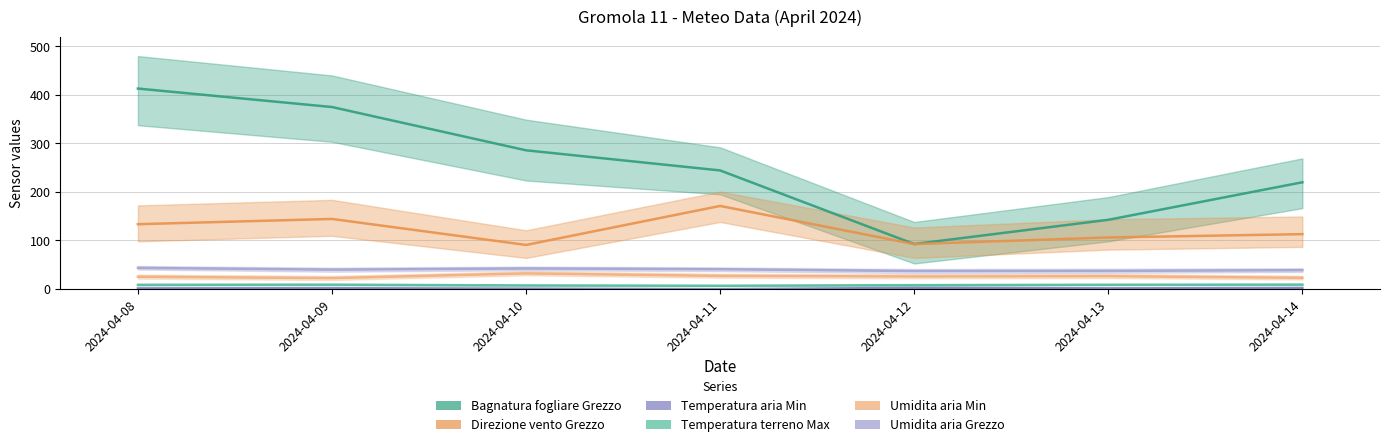

What are all the series names shown in the legend?

Bagnatura fogliare Grezzo, Direzione vento Grezzo, Temperatura aria Min, Temperatura terreno Max, Umidita aria Min, Umidita aria Grezzo